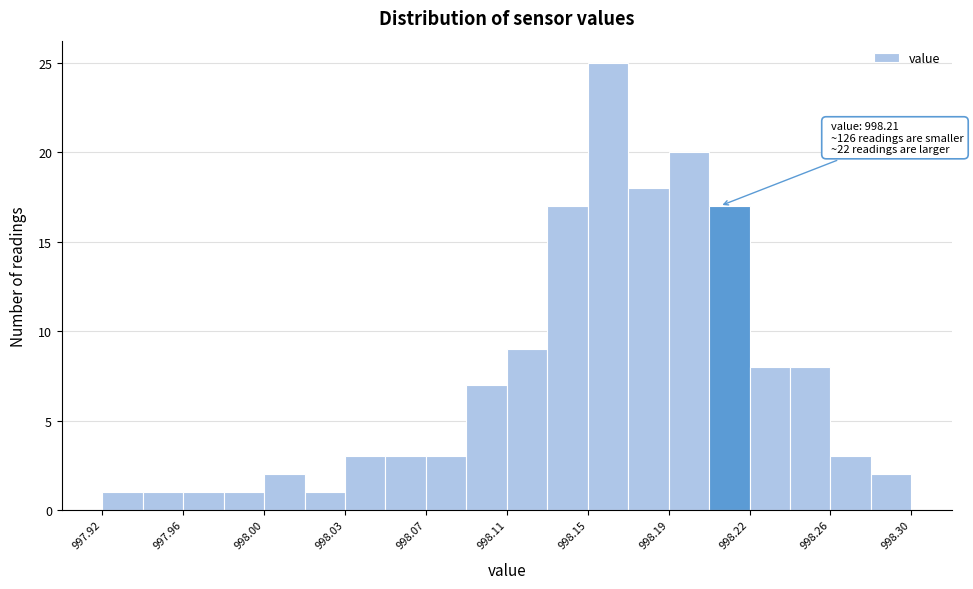

Around what value on the x-axis is the tallest bar? Give the approximate position of its centre, as read against the axis.

998.160